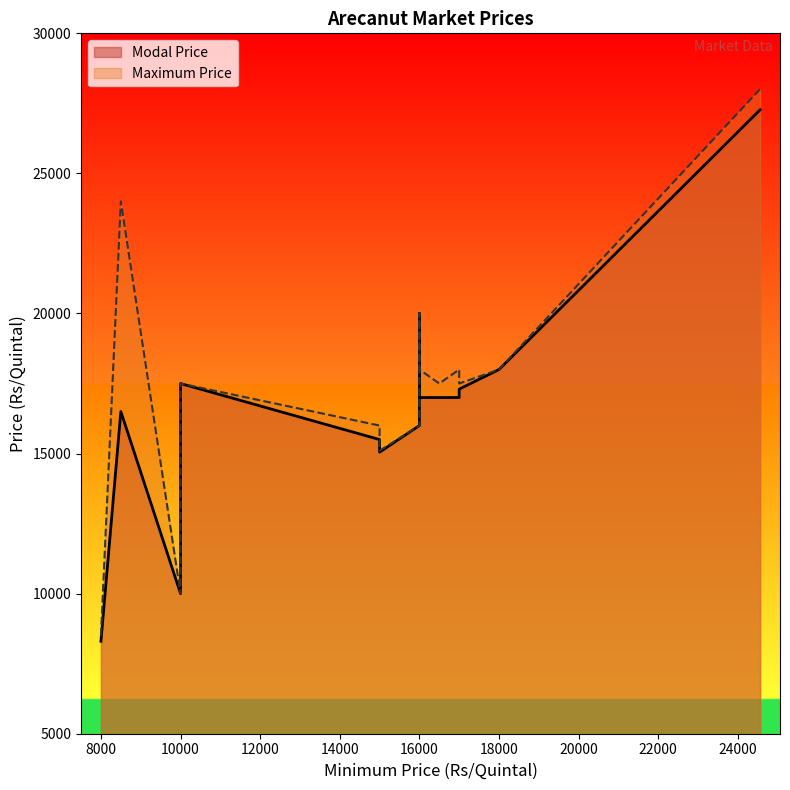

List the series in order of their overall mean, highest first.

Maximum Price, Modal Price